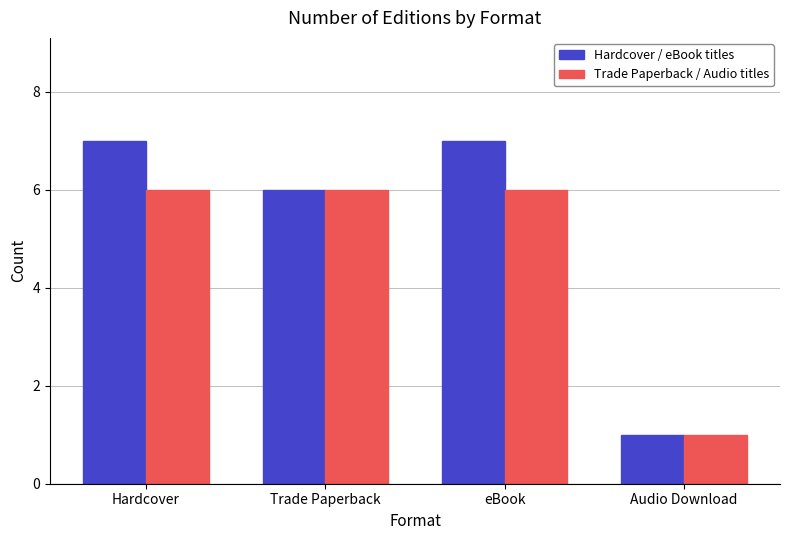

How many Trade Paperback / Audio titles values are between 6 and 7?

3